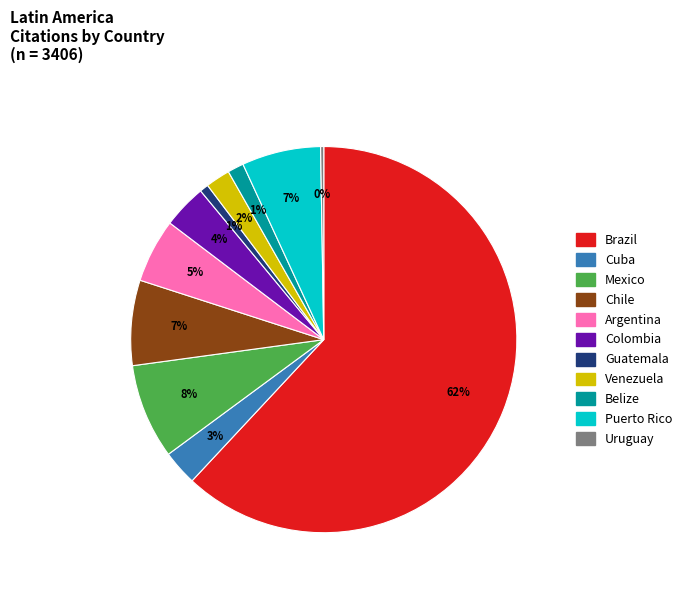

Which slice is the largest?

Brazil